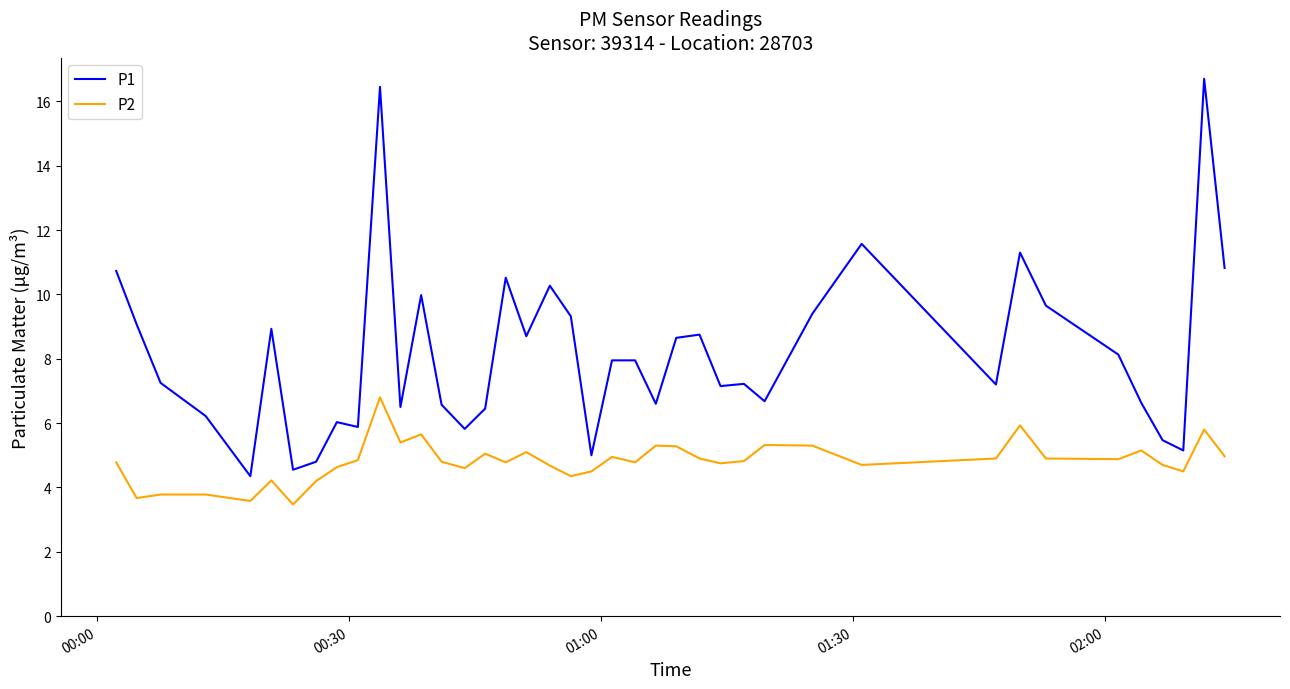

List the series in order of their overall mean, highest first.

P1, P2